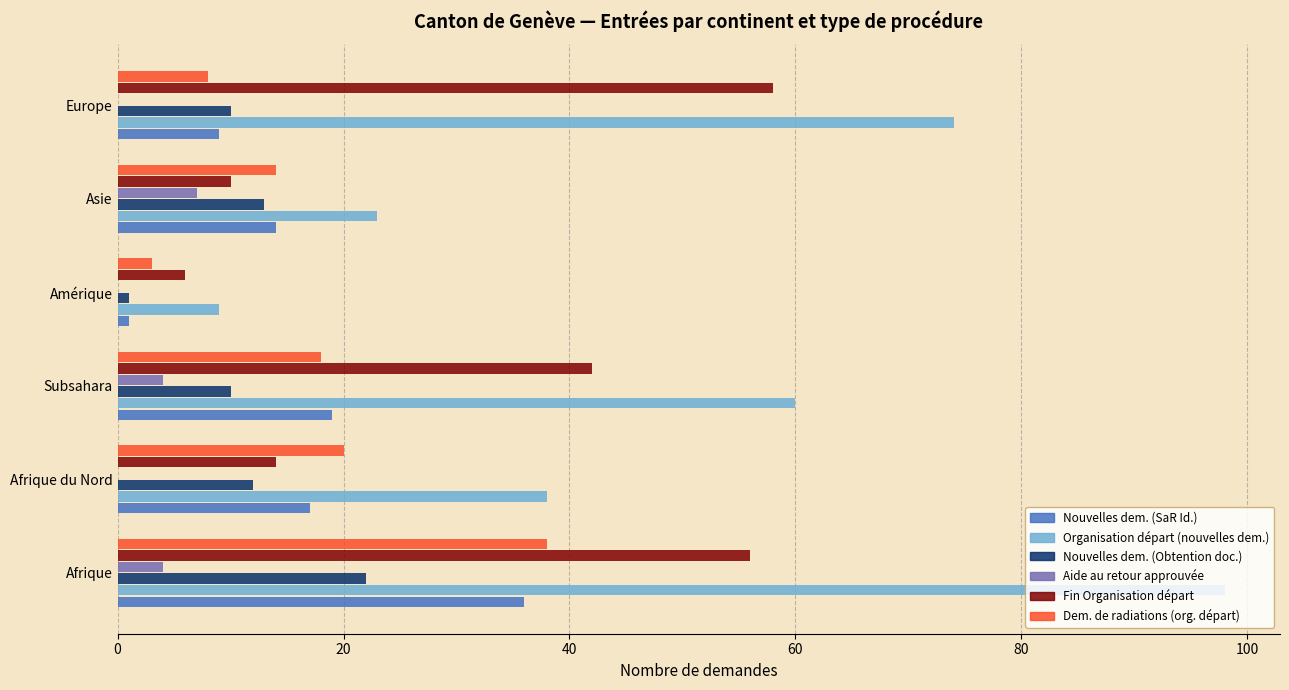

At which category does the chart reach its peak across all series?

Afrique